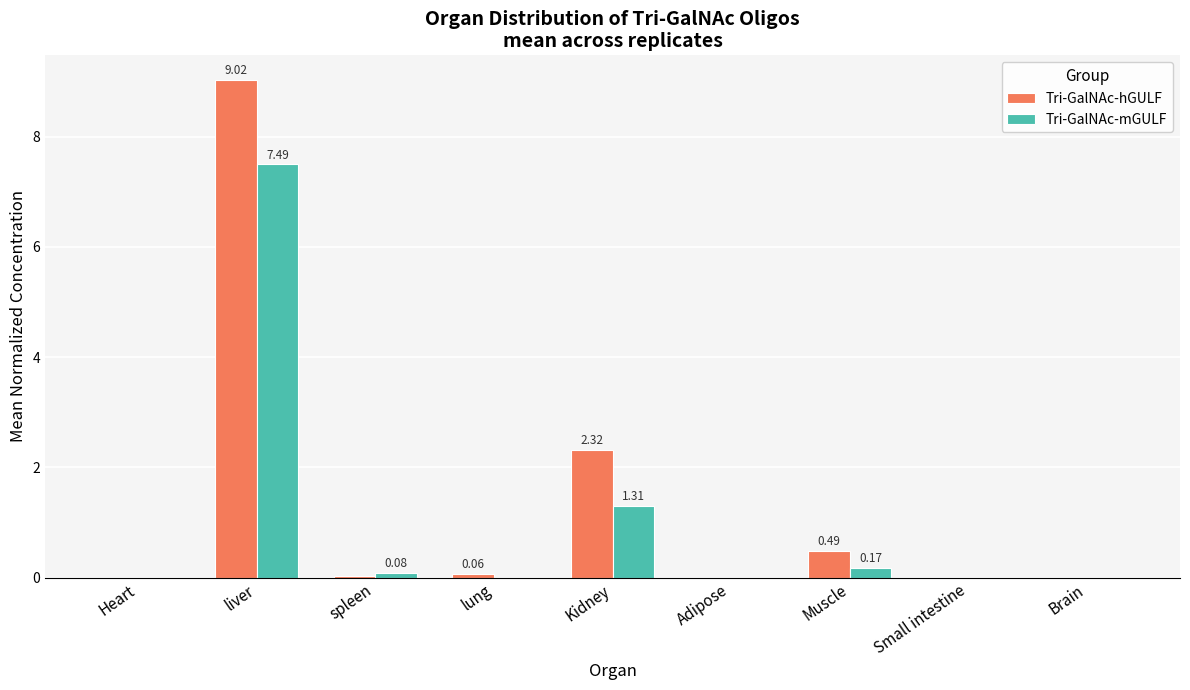

True or false: Tri-GalNAc-hGULF has a value of -4.9 at Brain.

False